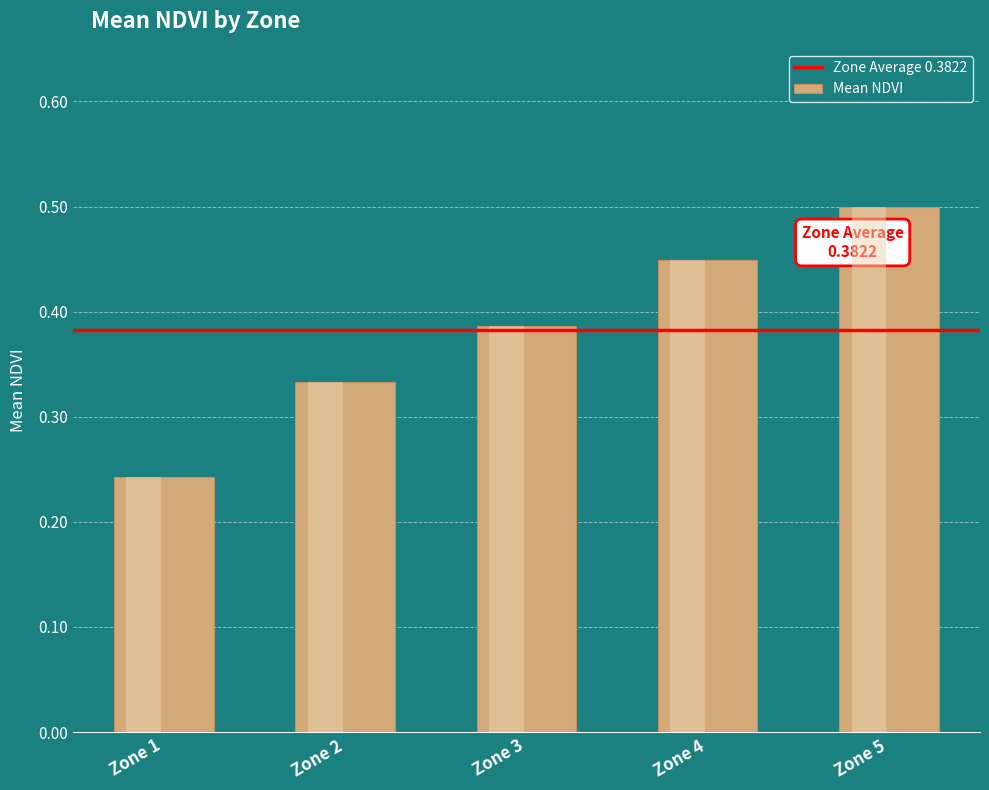

How many categories are shown in the chart?

5